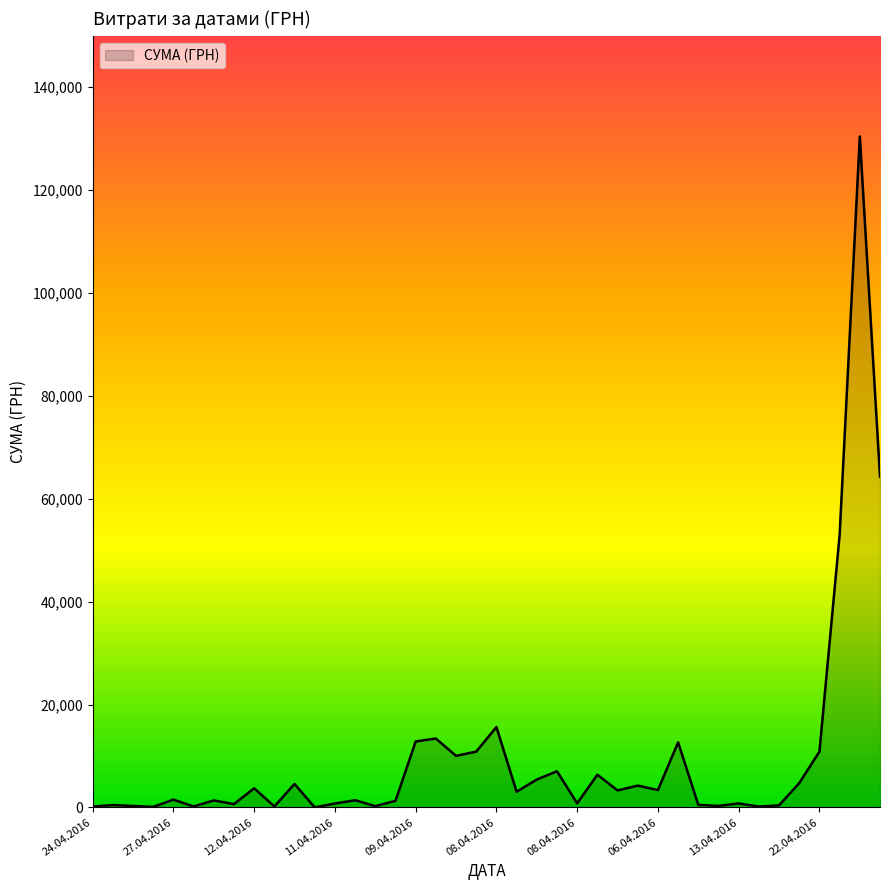

True or false: there are more than 2 points higher than both neighbors.

True